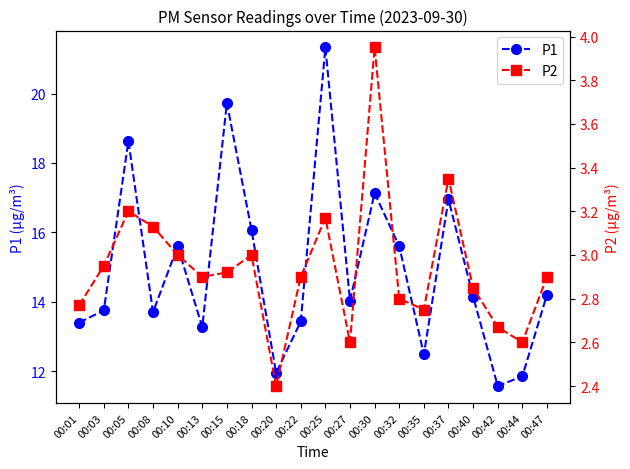

What is the difference between the highest and lowest values at 00:47?

11.3